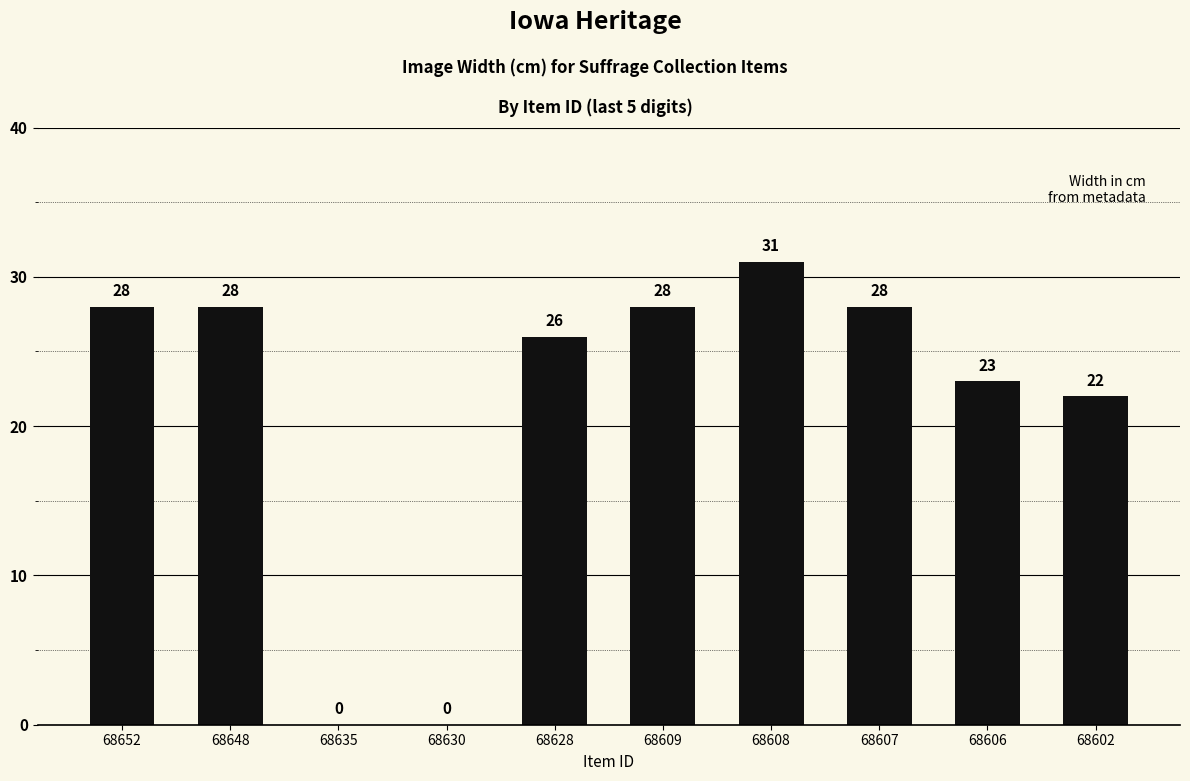

What is the greatest value displayed?

31